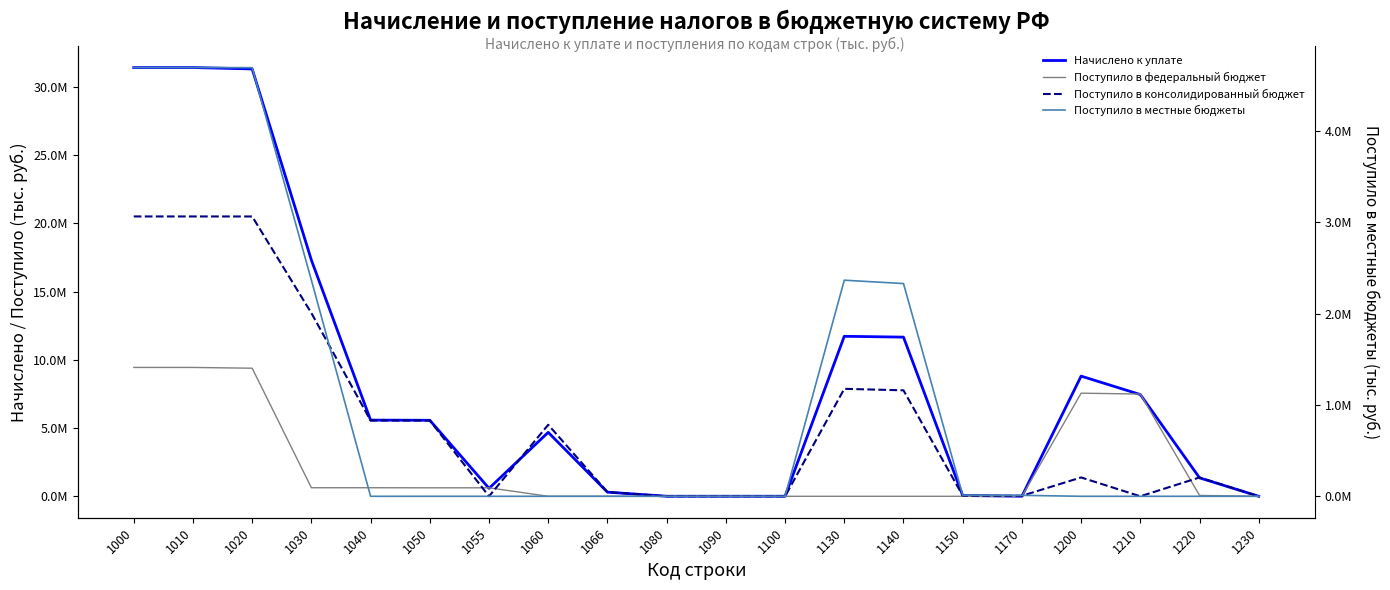

Rank the series by their average value, from highest to lowest.

Начислено к уплате, Поступило в консолидированный бюджет, Поступило в федеральный бюджет, Поступило в местные бюджеты